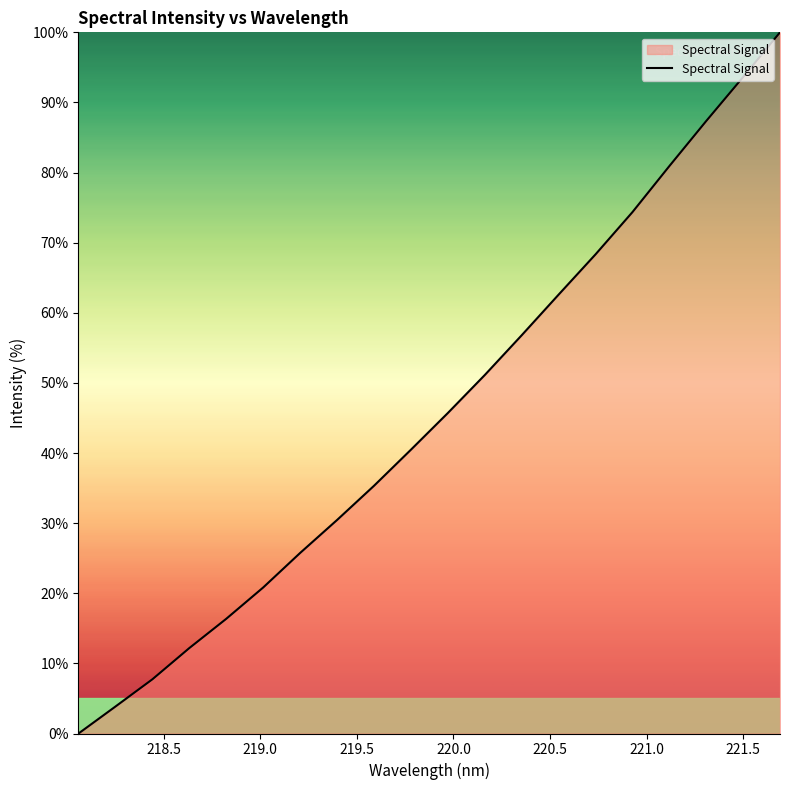

What is the greatest value displayed?

100.0